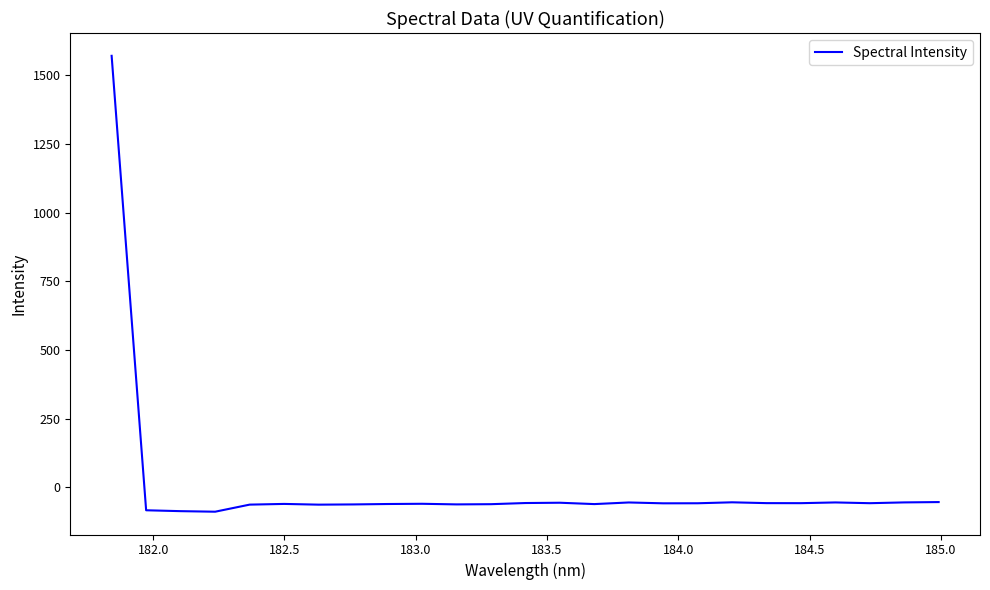

What is the difference between the maximum and minimum values?

1659.5